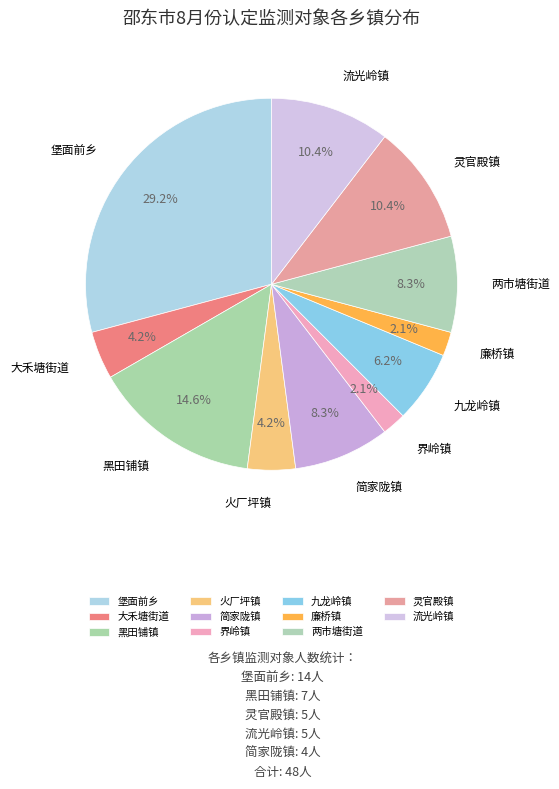

Which slice is the largest?

堡面前乡